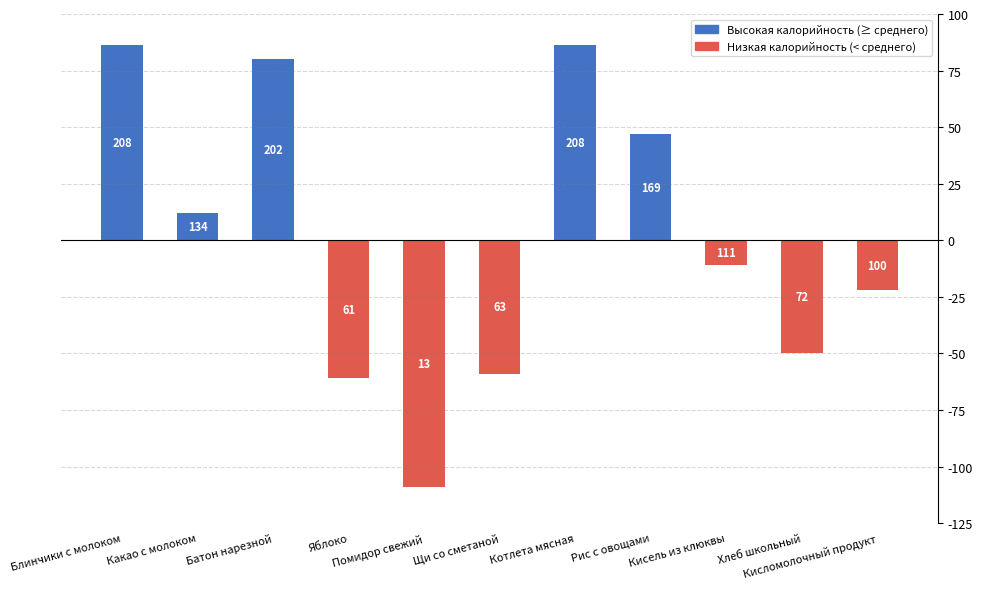

Reading left to right, list all the values displayed in this chart.

86.1	12.1	80.1	-60.9	-108.9	-58.9	86.1	47.1	-10.9	-49.9	-21.9